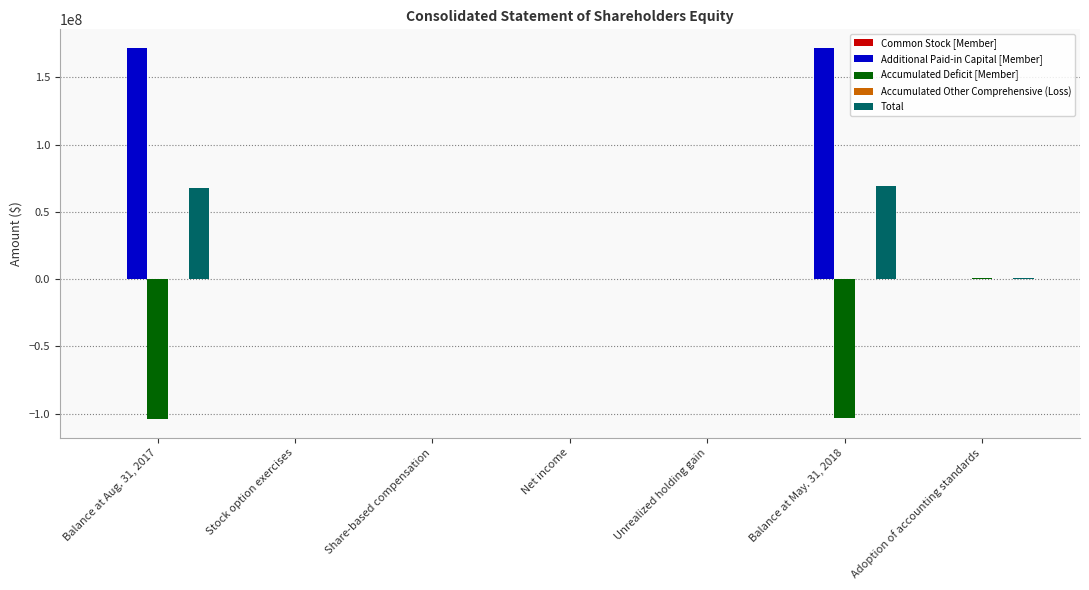

What is the average value of the Additional Paid-in Capital [Member] series?

49070761